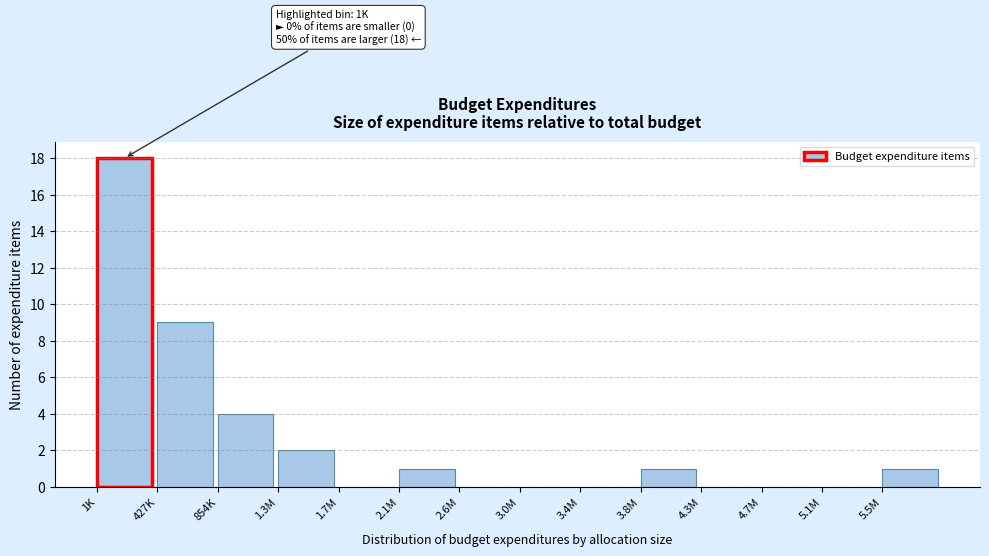

Reading right to left, extract all data points from this chart.

5.5M=1	5.1M=0	4.7M=0	4.3M=0	3.8M=1	3.4M=0	3.0M=0	2.6M=0	2.1M=1	1.7M=0	1.3M=2	854K=4	427K=9	1K=18